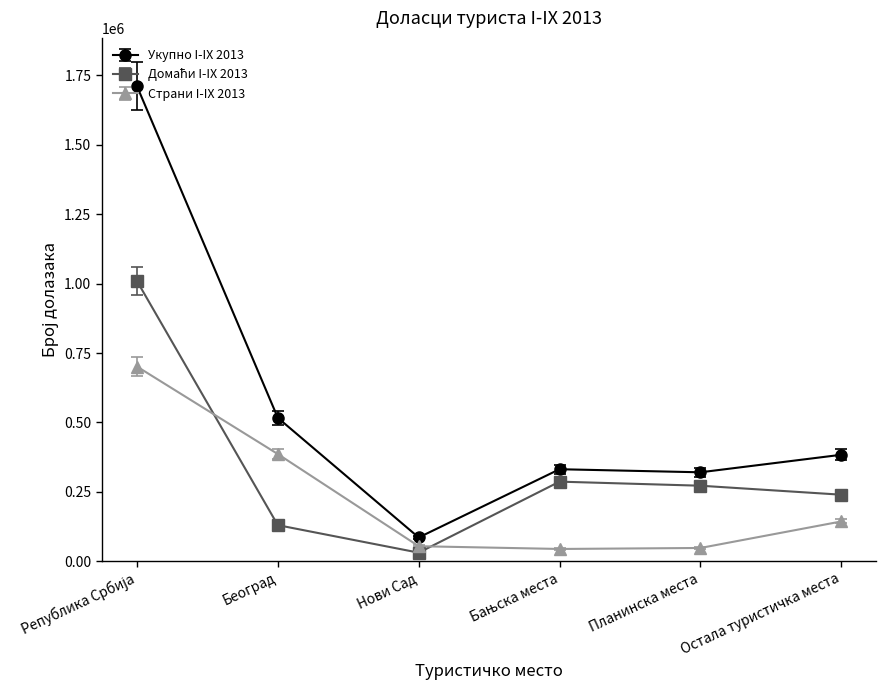

What is the difference between the highest and lowest values at Планинска места?

272378